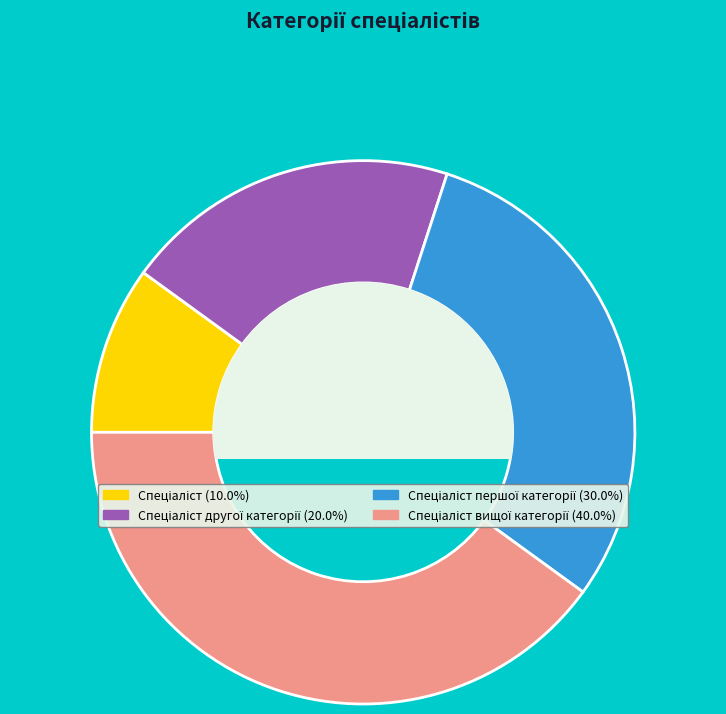

Does any single category account for the majority?

No